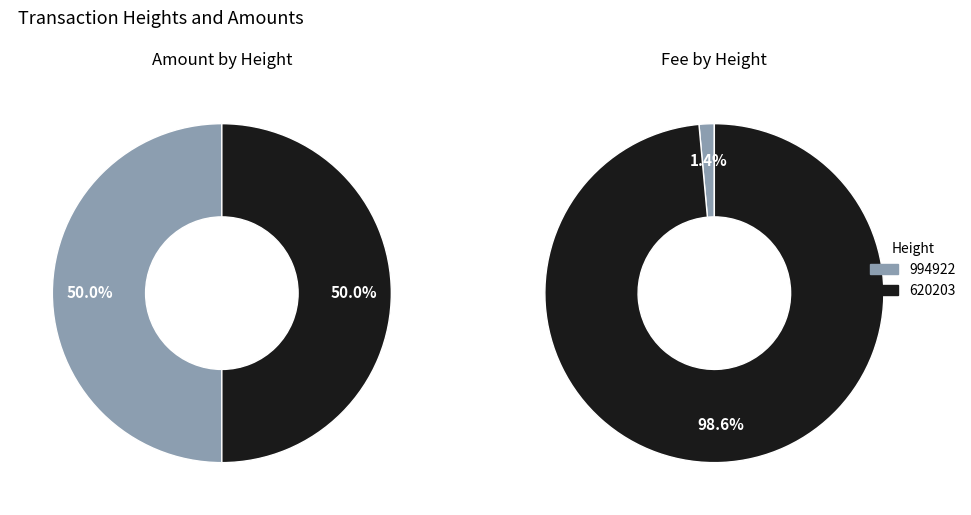

What is the total percentage of 620203 and 994922?

100.0%